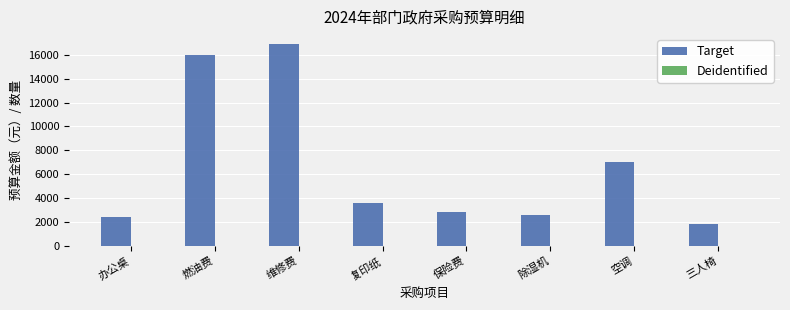

Is it true that Target equals 547 at 三人椅?

False